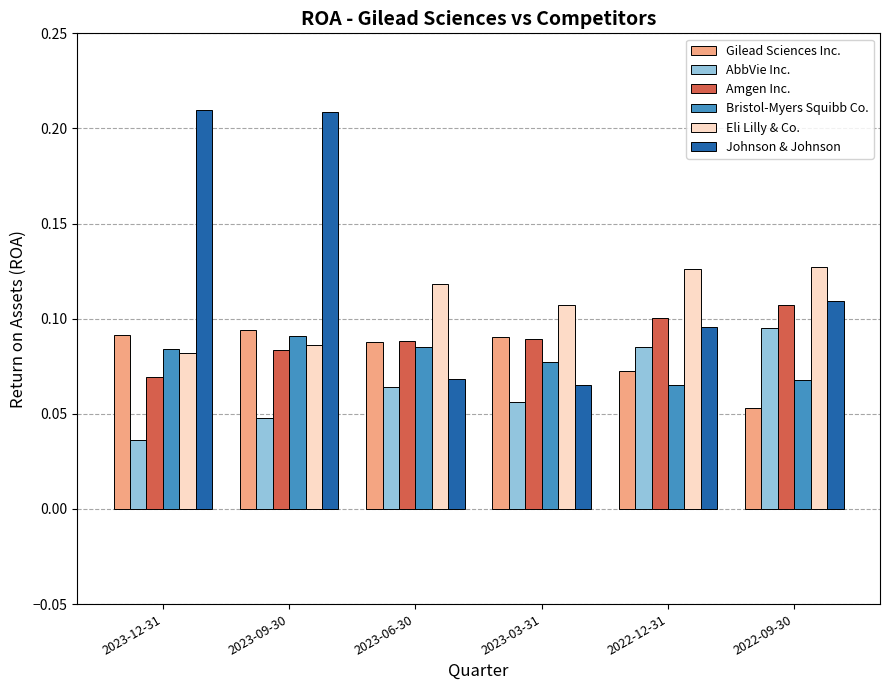

What position from the left is 2022-12-31?

5